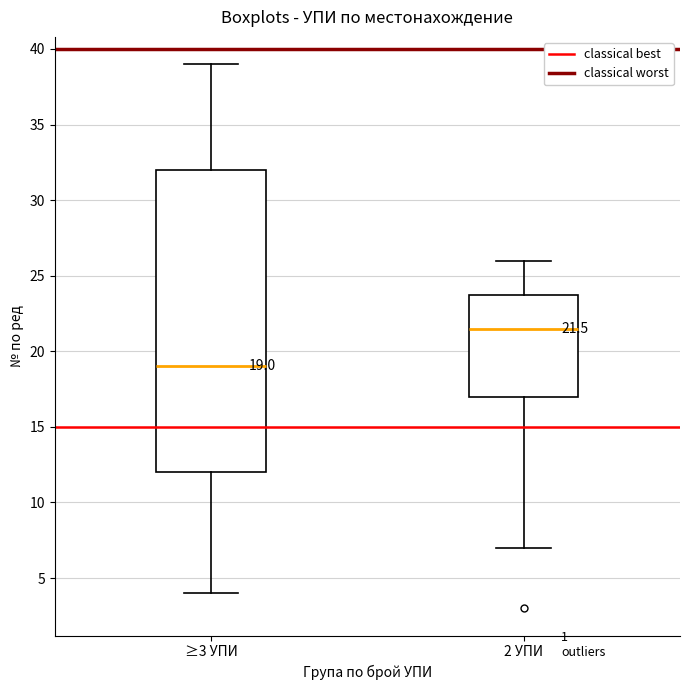

Which box's median line is the highest?

2 УПИ